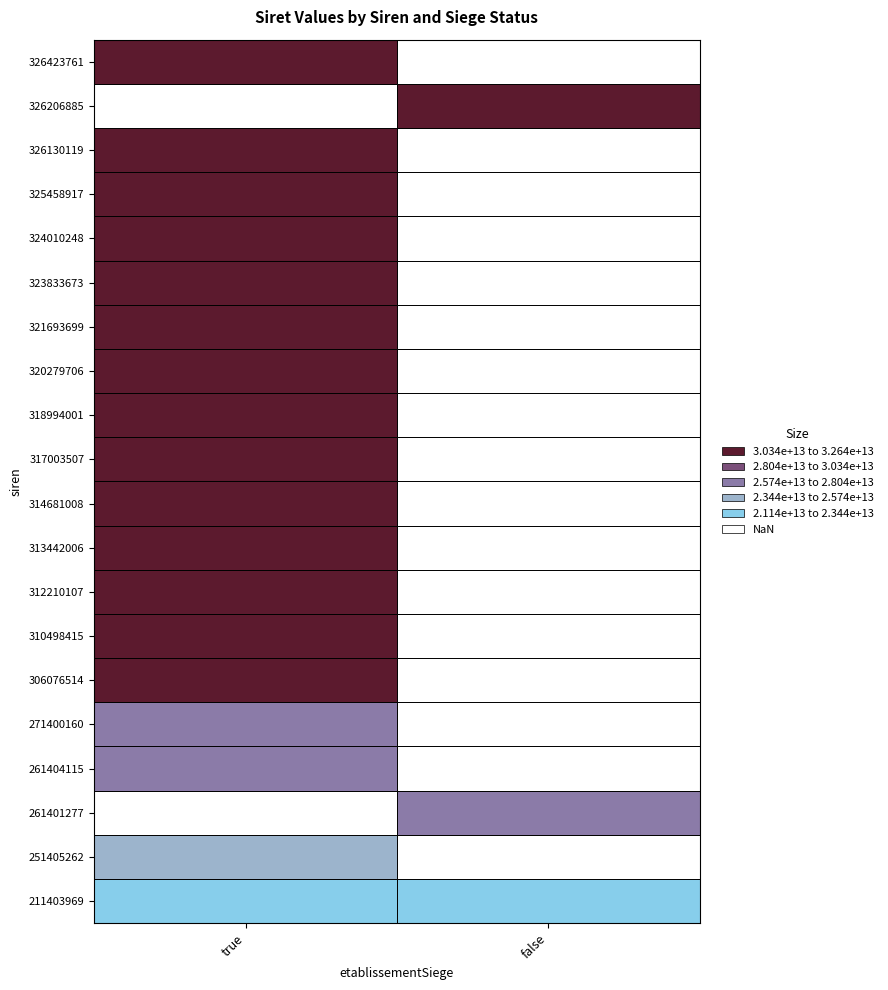

Reading left to right, what are all the values shown in this chart?

211403969: true=21140396900010	false=21140396900028
251405262: true=25140526200014	false=0
261401277: true=0	false=26140127700163
261404115: true=26140411500014	false=0
271400160: true=27140016000013	false=0
306076514: true=30607651400018	false=0
310498415: true=31049841500010	false=0
312210107: true=31221010700016	false=0
313442006: true=31344200600018	false=0
314681008: true=31468100800038	false=0
317003507: true=31700350700017	false=0
318994001: true=31899400100010	false=0
320279706: true=32027970600016	false=0
321693699: true=32169369900035	false=0
323833673: true=32383367300029	false=0
324010248: true=32401024800031	false=0
325458917: true=32545891700060	false=0
326130119: true=32613011900018	false=0
326206885: true=0	false=32620688500013
326423761: true=32642376100013	false=0